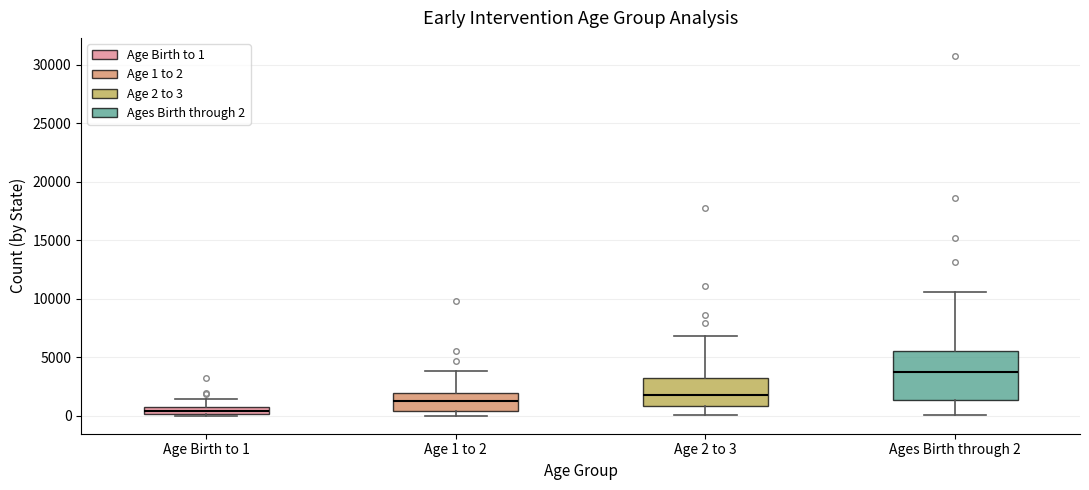

Comparing the boxes themselves (not the whiskers), which one is the tallest?

Ages Birth through 2